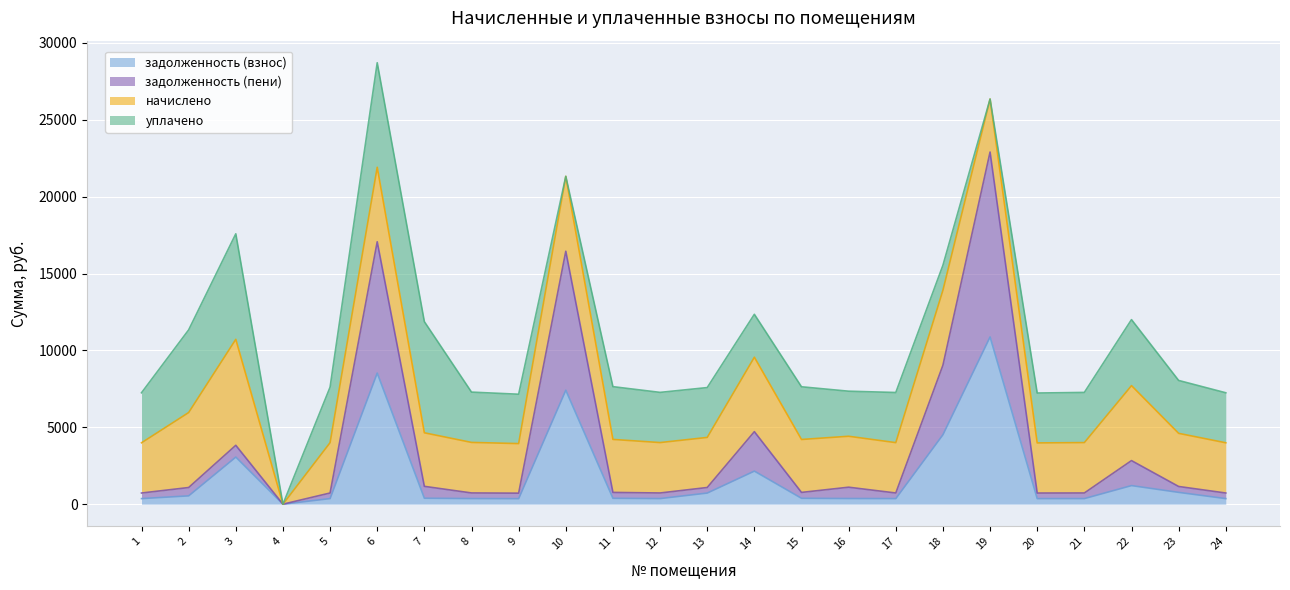

True or false: задолженность (пени) and задолженность (взнос) cross at least once.

False